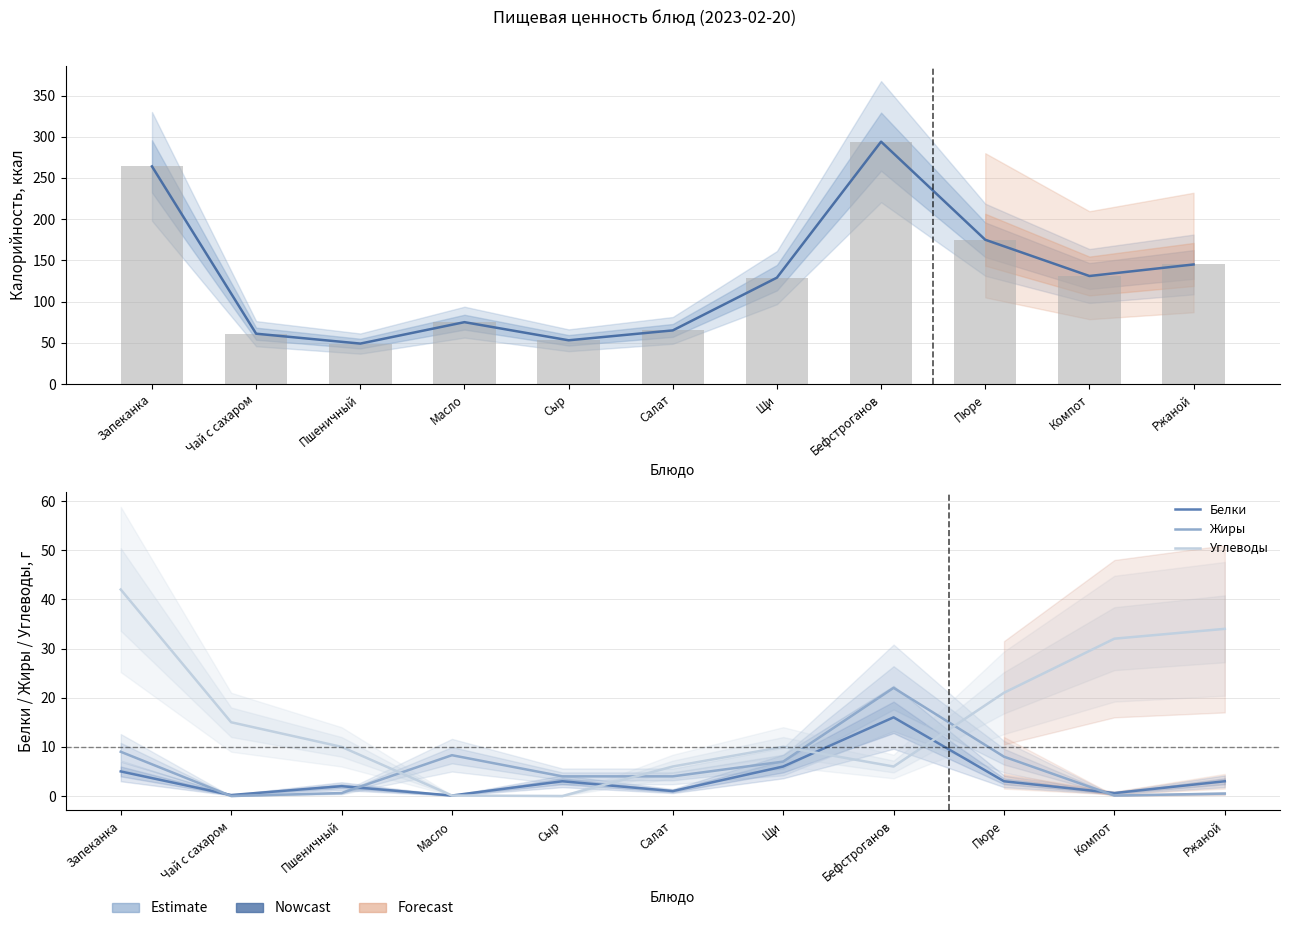

What is the average value of the Углеводы series?

16.0